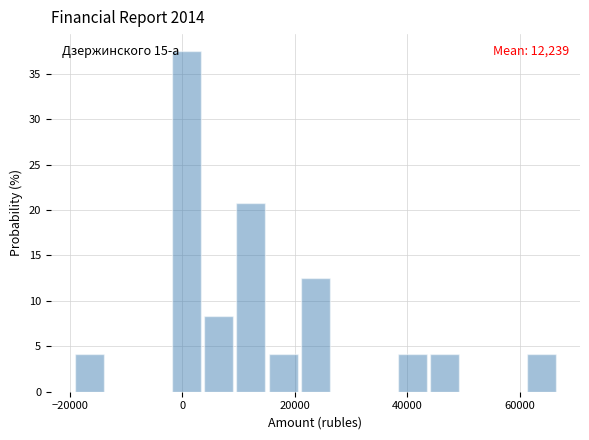

Read against the x-axis, roughly where is the centre of the tallest bar?

0